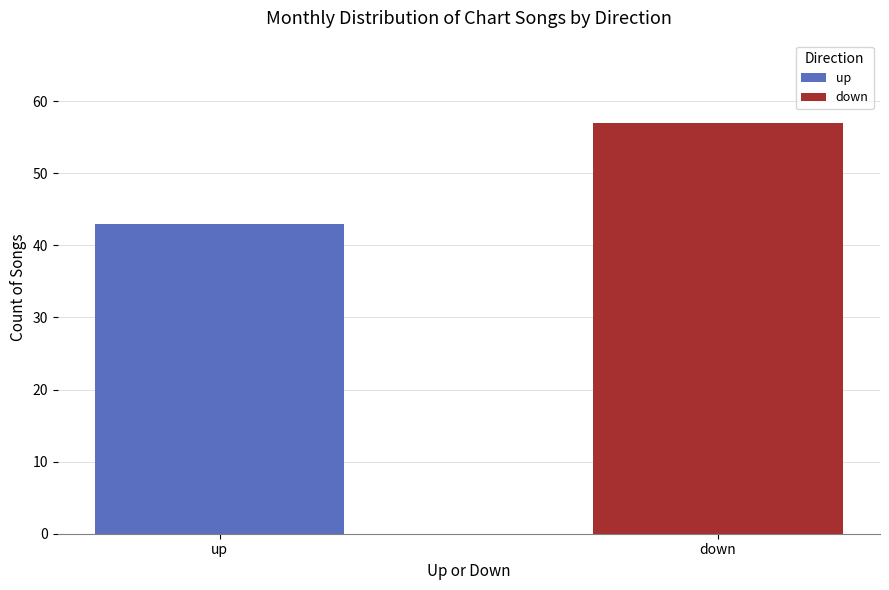

Does the chart contain stacked bars?

No